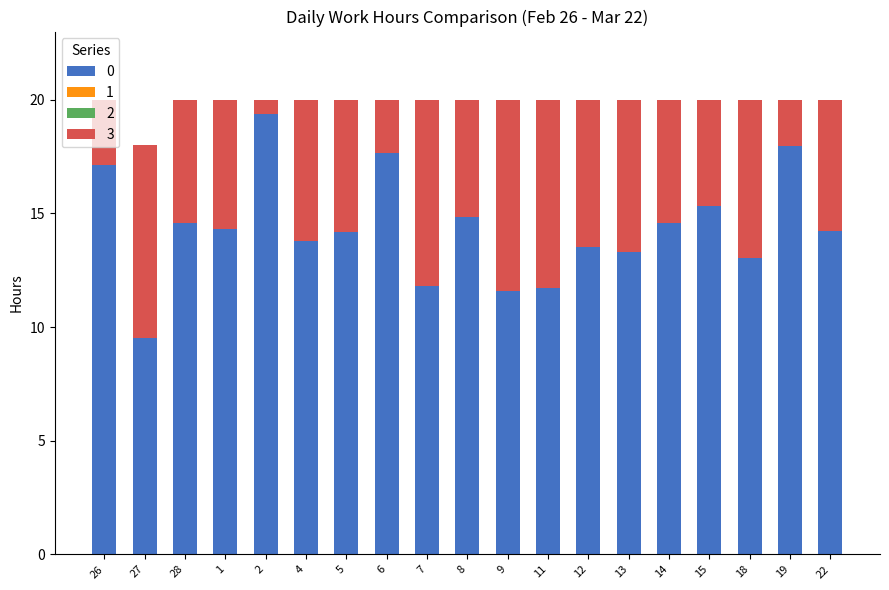

Does the chart contain any negative values?

No